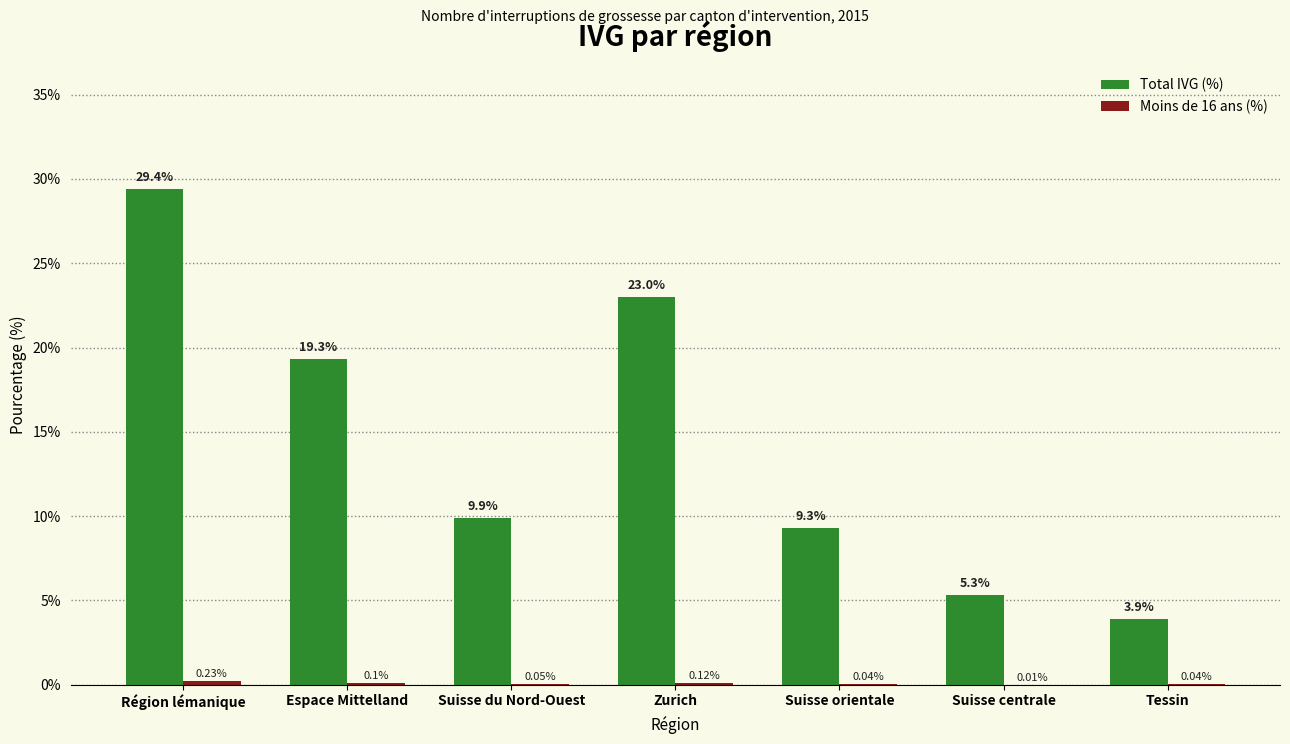

Between Espace Mittelland and Suisse du Nord-Ouest, which series saw the biggest shift?

Total IVG (%)